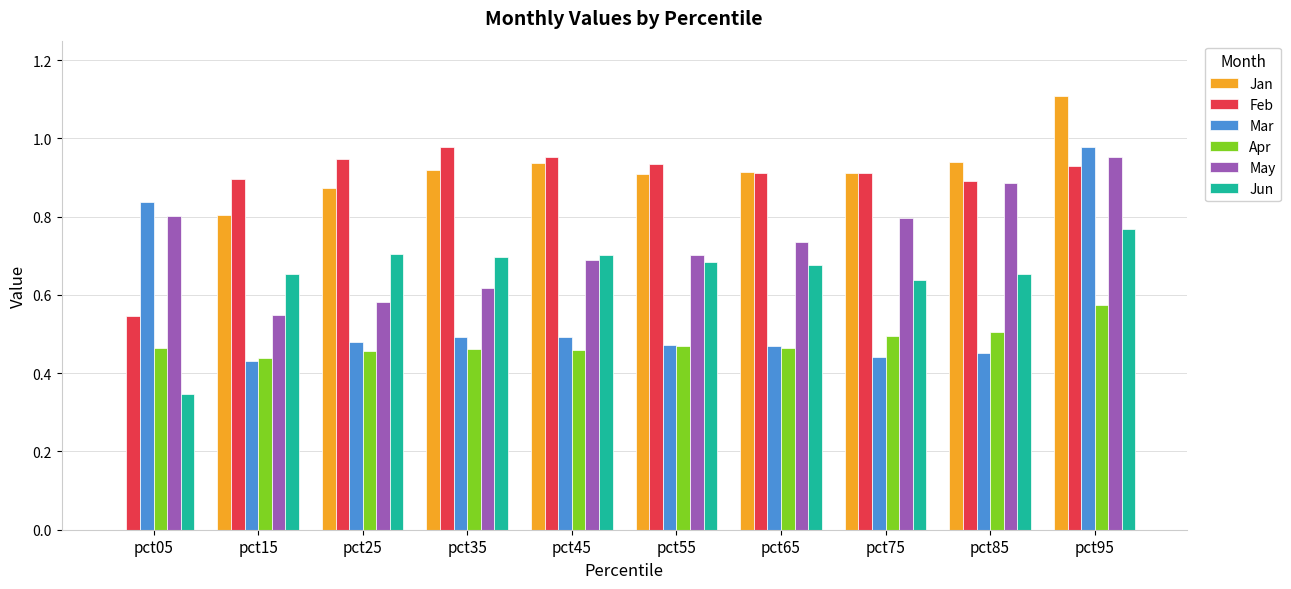

Which series has the largest range (max minus min)?

Jan